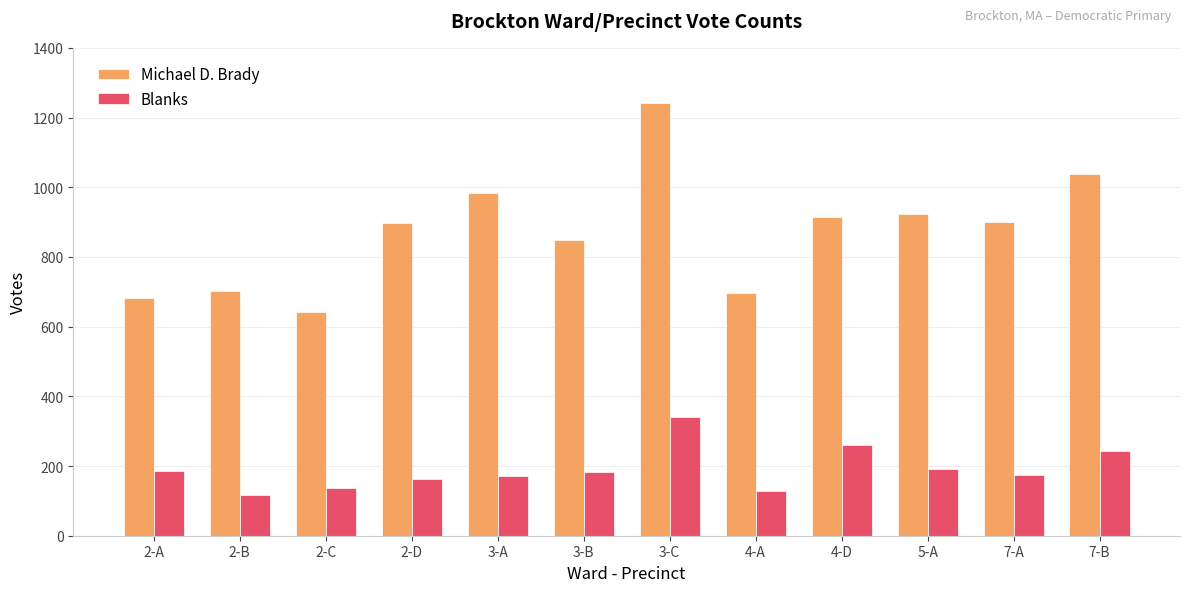

How many bars are there in total?

24